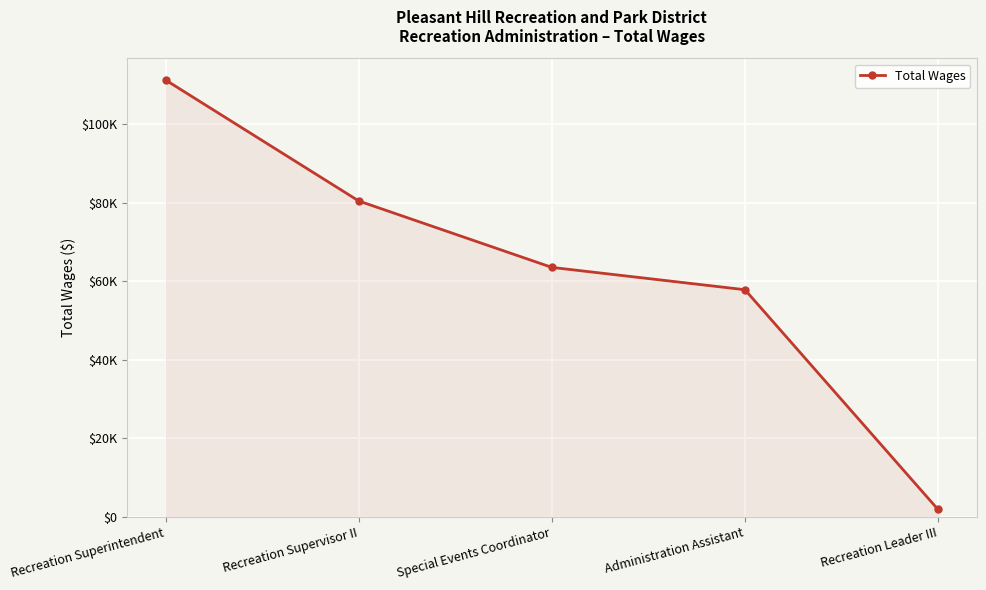

Is it true that the value at Administration Assistant is 57892?

True